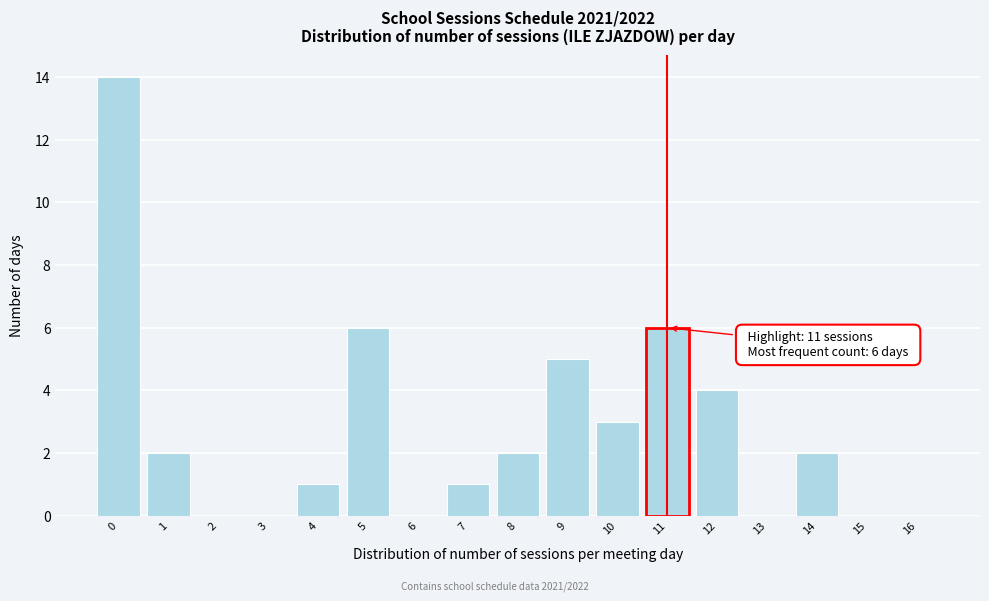

Over which range of the x-axis is the bar tallest?

-0.5 to 0.5